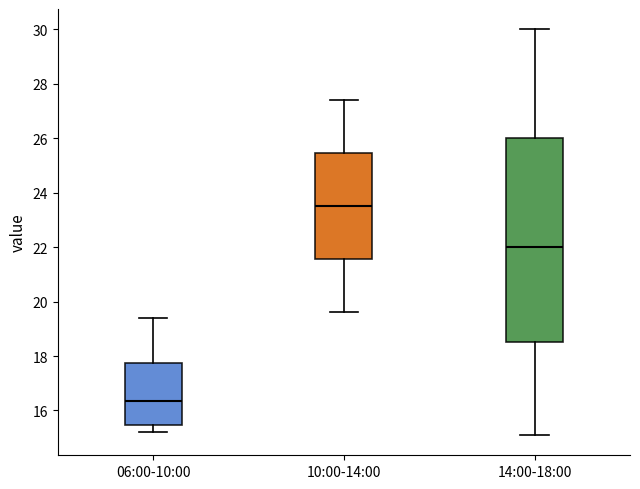

Reading left to right, read every box against the y-axis: the position of its median line, the range the box covers, and the ends of its whiskers. The values are not printed on the chart, so give them approximately, as read against the axis.

06:00-10:00: median 16.4, box 15.4 to 17.8, whiskers 15.2 to 19.4
10:00-14:00: median 23.6, box 21.6 to 25.4, whiskers 19.6 to 27.4
14:00-18:00: median 22.0, box 18.6 to 26.0, whiskers 15.2 to 30.0